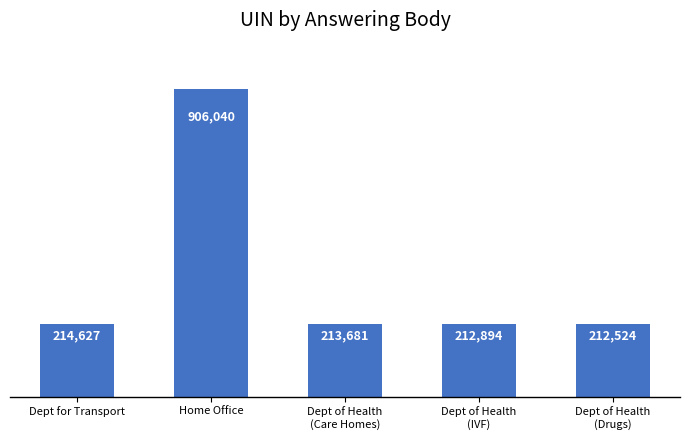

How many data points are less than 213681?

2